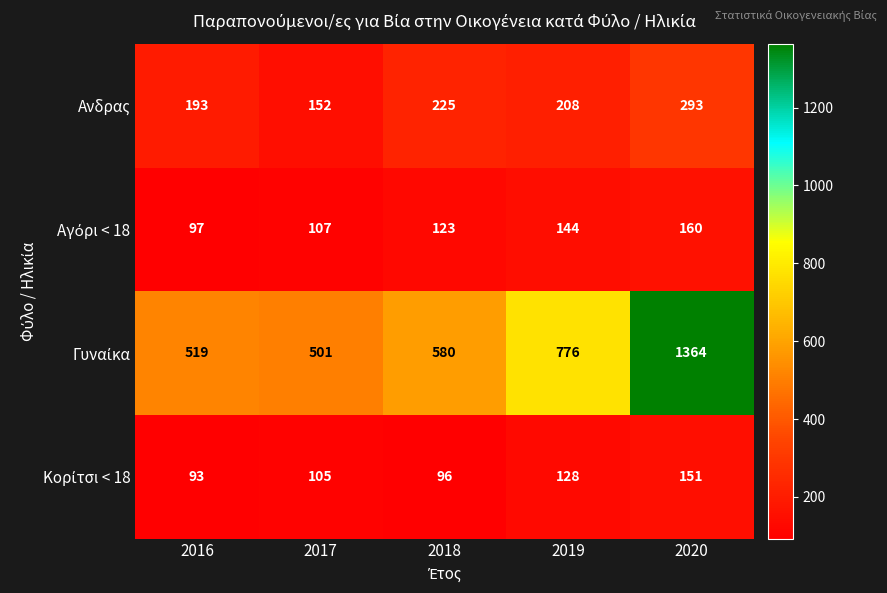

What is the total value across all series at 2016?

902